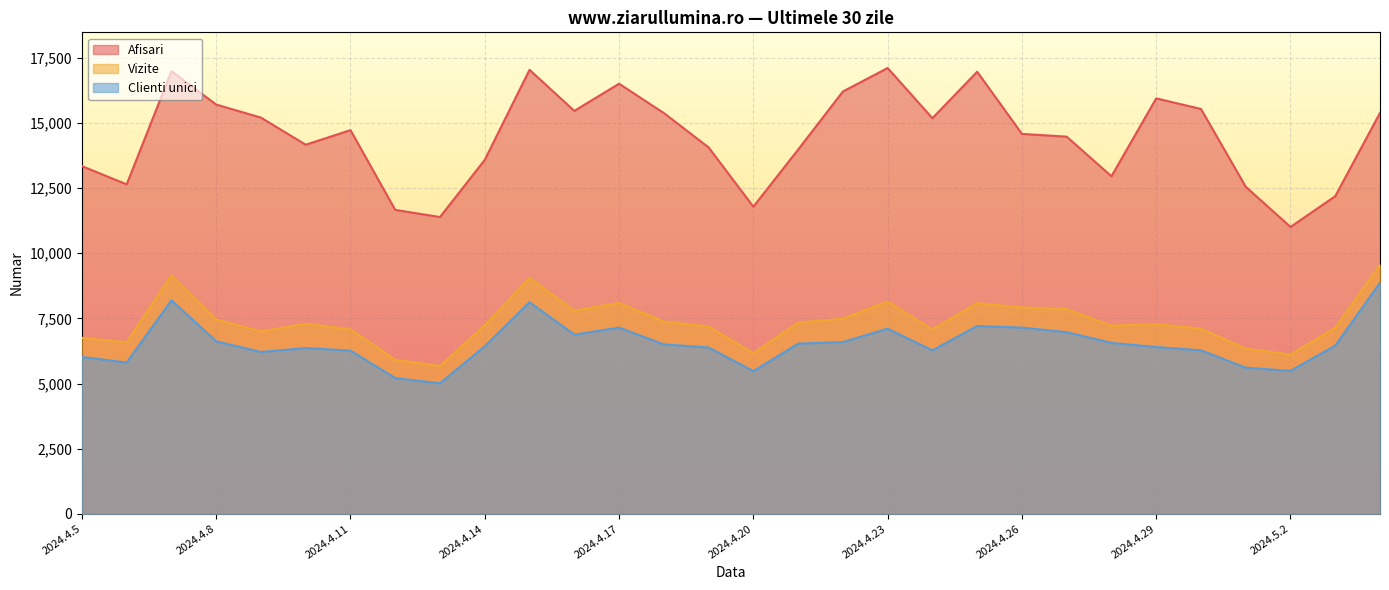

Reading left to right, what are all the values shown in this chart?

Afisari: 13336	12636	16974	15697	15195	14156	14716	11657	11384	13577	17029	15454	16496	15372	14054	11781	13968	16196	17098	15174	16955	14572	14466	12947	15933	15528	12545	11003	12183	15378
Vizite: 6751	6577	9152	7455	6997	7288	7079	5911	5669	7229	9048	7792	8090	7377	7188	6160	7335	7486	8143	7074	8083	7919	7849	7221	7273	7103	6339	6110	7137	9553
Clienti unici: 6019	5803	8190	6619	6209	6361	6259	5210	5008	6431	8120	6875	7143	6501	6381	5474	6529	6590	7102	6272	7204	7145	6969	6558	6400	6272	5608	5483	6454	8862